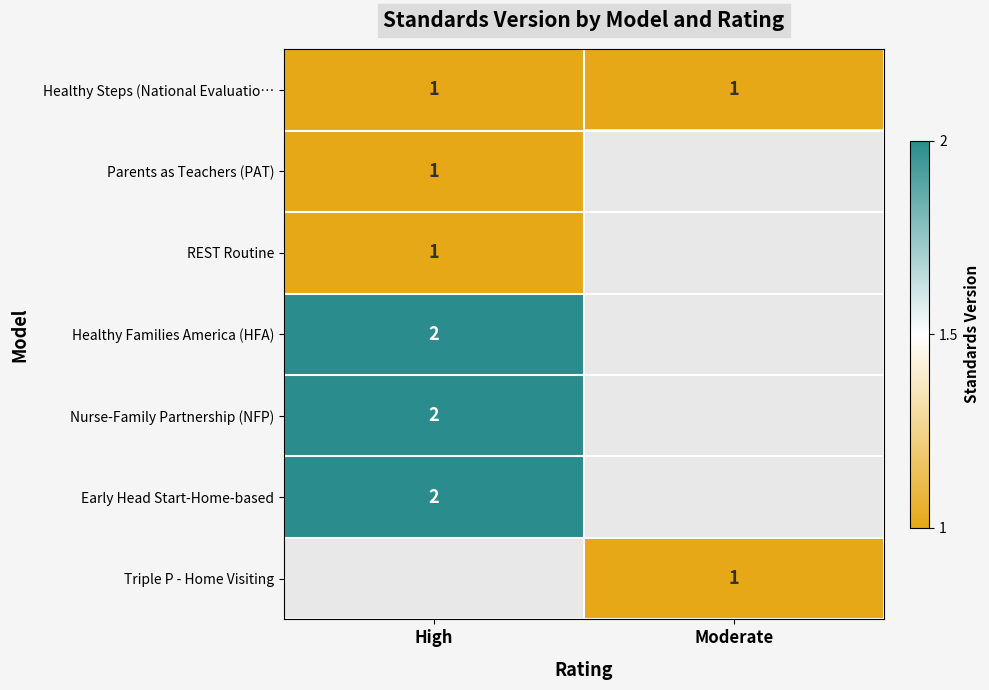

What is the sum of all Healthy Steps (National Evaluatio… values?

2